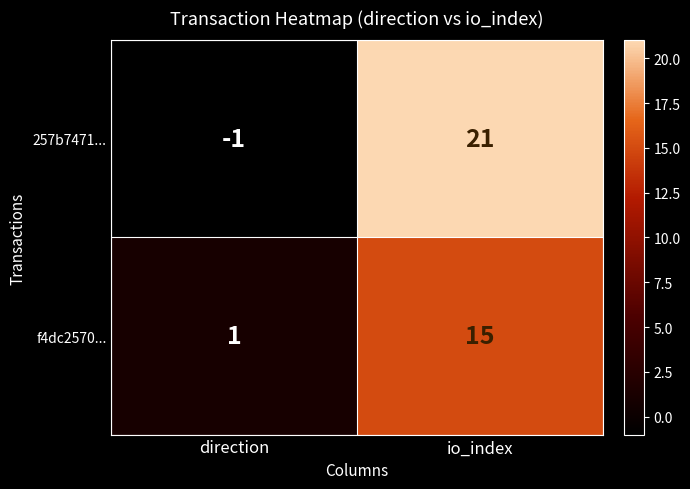

The value of 257b7471... at direction is 0. True or false?

False